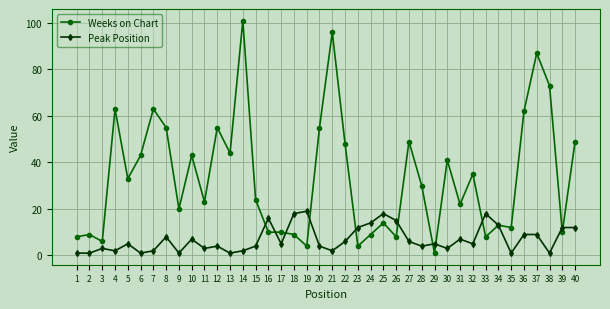

Reading right to left, what are all the values shown in this chart?

Weeks on Chart: 49	10	73	87	62	12	13	8	35	22	41	1	30	49	8	14	9	4	48	96	55	4	9	10	10	24	101	44	55	23	43	20	55	63	43	33	63	6	9	8
Peak Position: 12	12	1	9	9	1	13	18	5	7	3	5	4	6	15	18	14	12	6	2	4	19	18	5	16	4	2	1	4	3	7	1	8	2	1	5	2	3	1	1